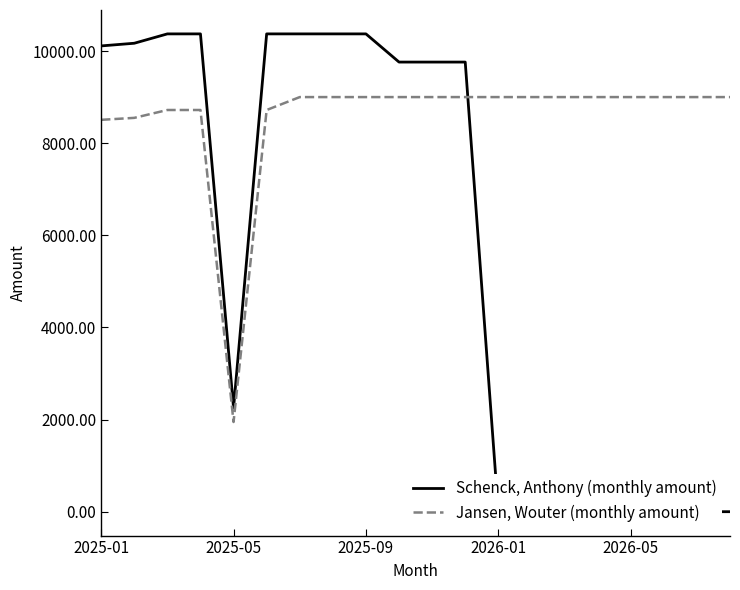

The Jansen, Wouter (monthly amount) series shows 2353.1 at 17. True or false?

False